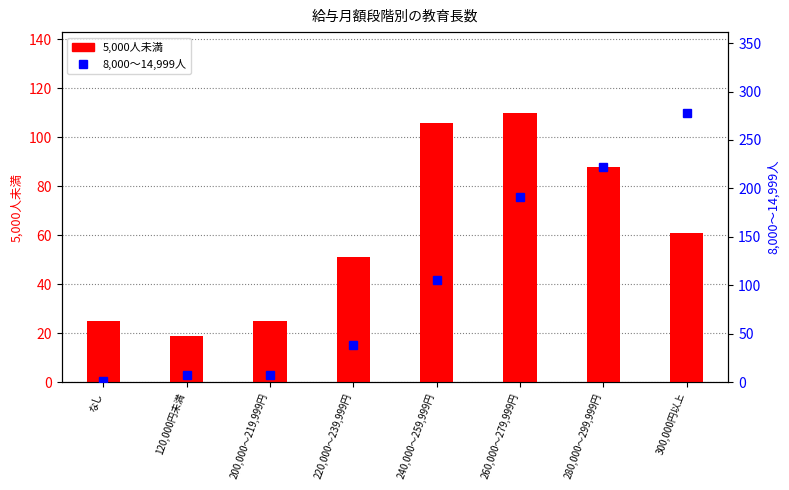

Rank the series by their average value, from lowest to highest.

5,000人未満, 8,000～14,999人